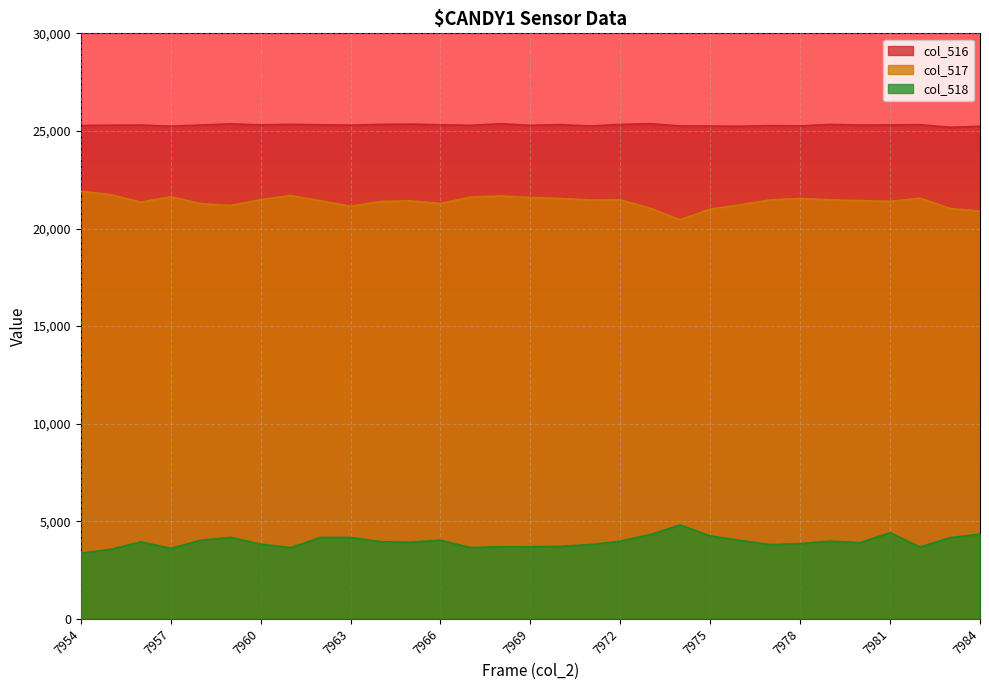

List the series in order of their peak value, highest first.

col_516, col_517, col_518